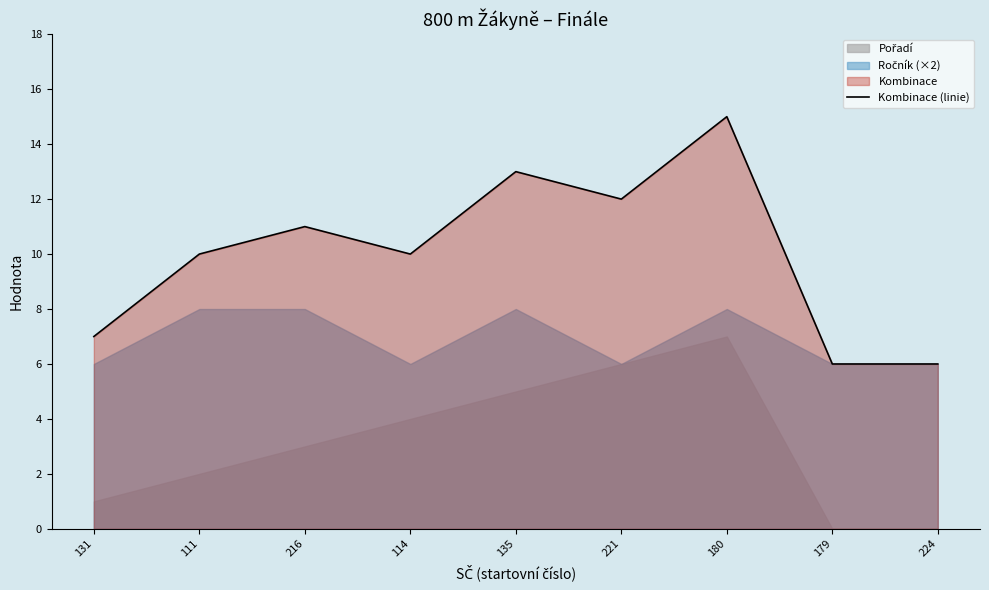

Between 216 and 180, which is larger?

180